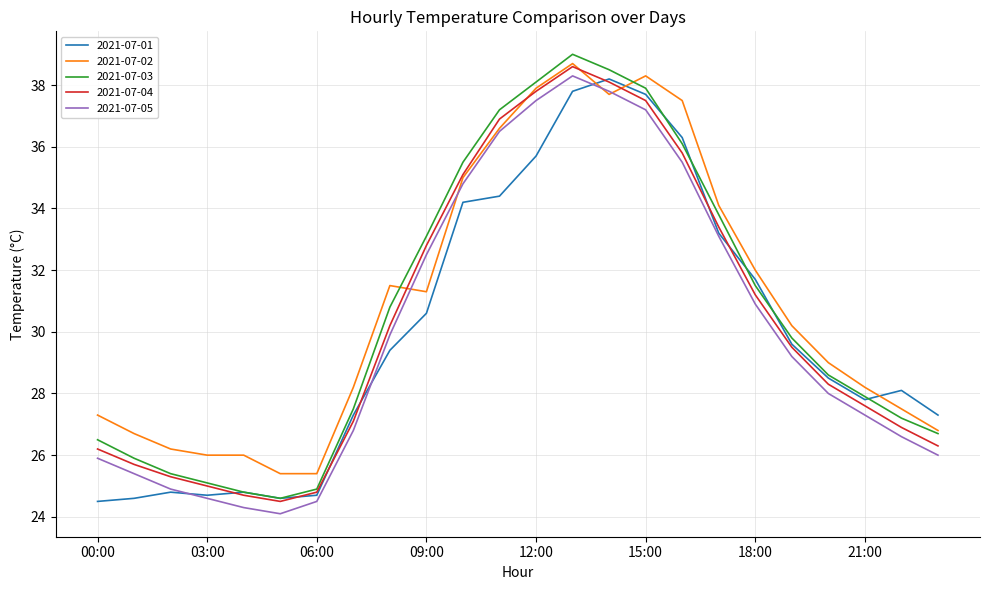

What is the minimum value shown in the chart?

24.1